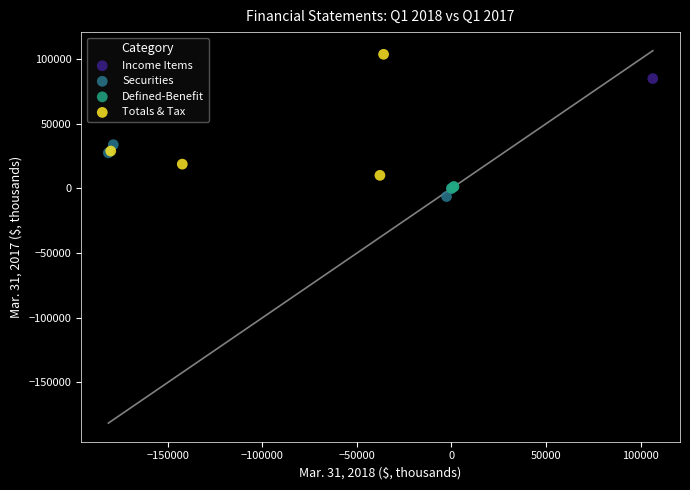

Which series contains the lowest Y value?

Securities